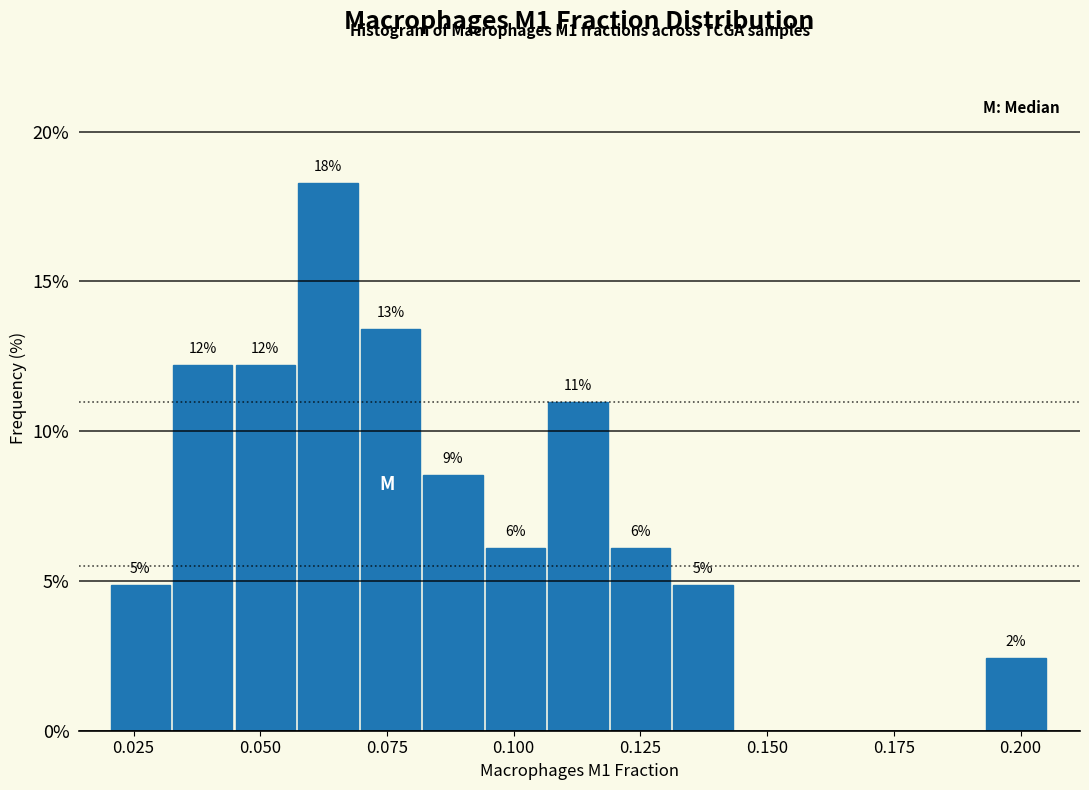

Read against the x-axis, roughly where is the centre of the tallest bar?

0.065